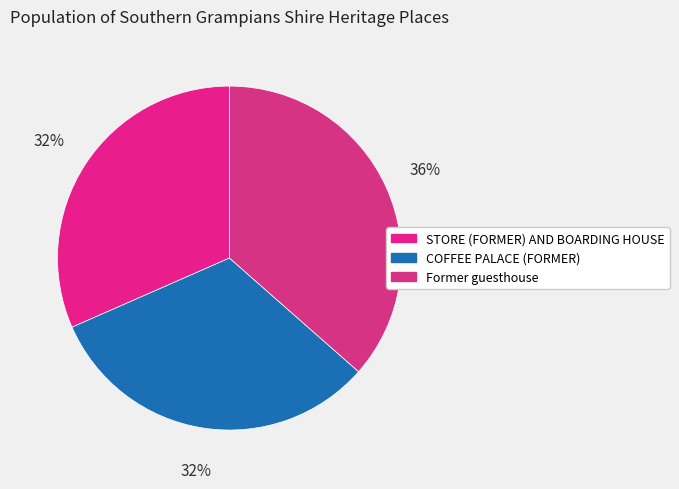

How many segments does this pie chart have?

3